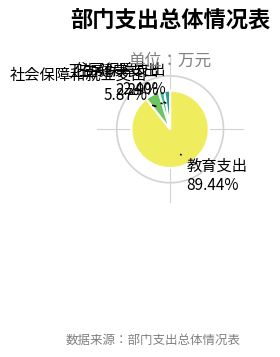

To the nearest percent, what is the average slice percentage?

25%